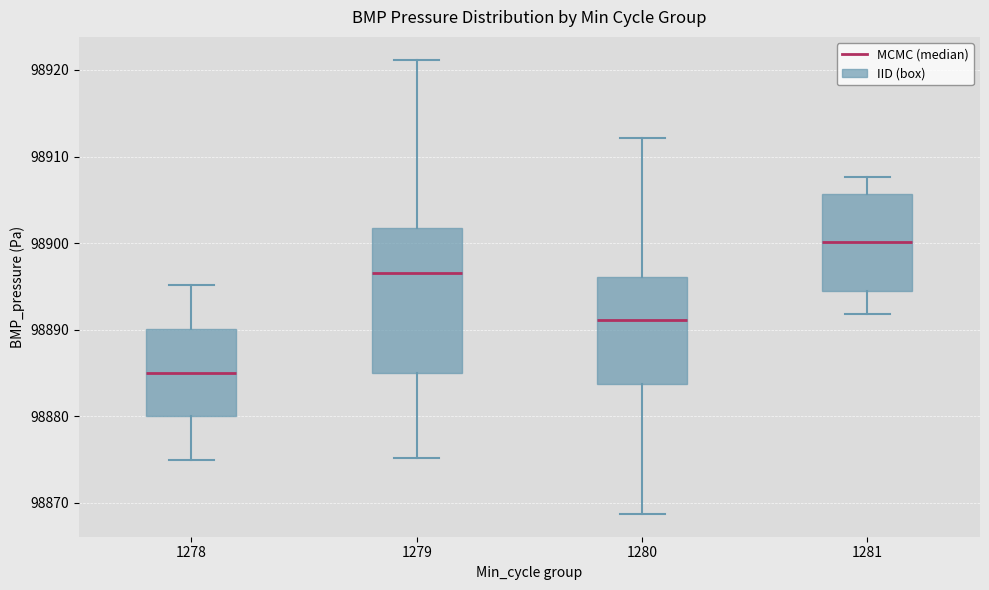

Reading left to right, transcribe this box plot: for each box, give where its median line is, the range the box spans, and where its two whiskers end, as read against the y-axis. The values are not printed on the chart, so give them approximately, as read against the axis.

1278: median 98885, box 98880 to 98890, whiskers 98875 to 98895
1279: median 98897, box 98885 to 98902, whiskers 98875 to 98921
1280: median 98891, box 98884 to 98896, whiskers 98869 to 98912
1281: median 98900, box 98894 to 98906, whiskers 98892 to 98908